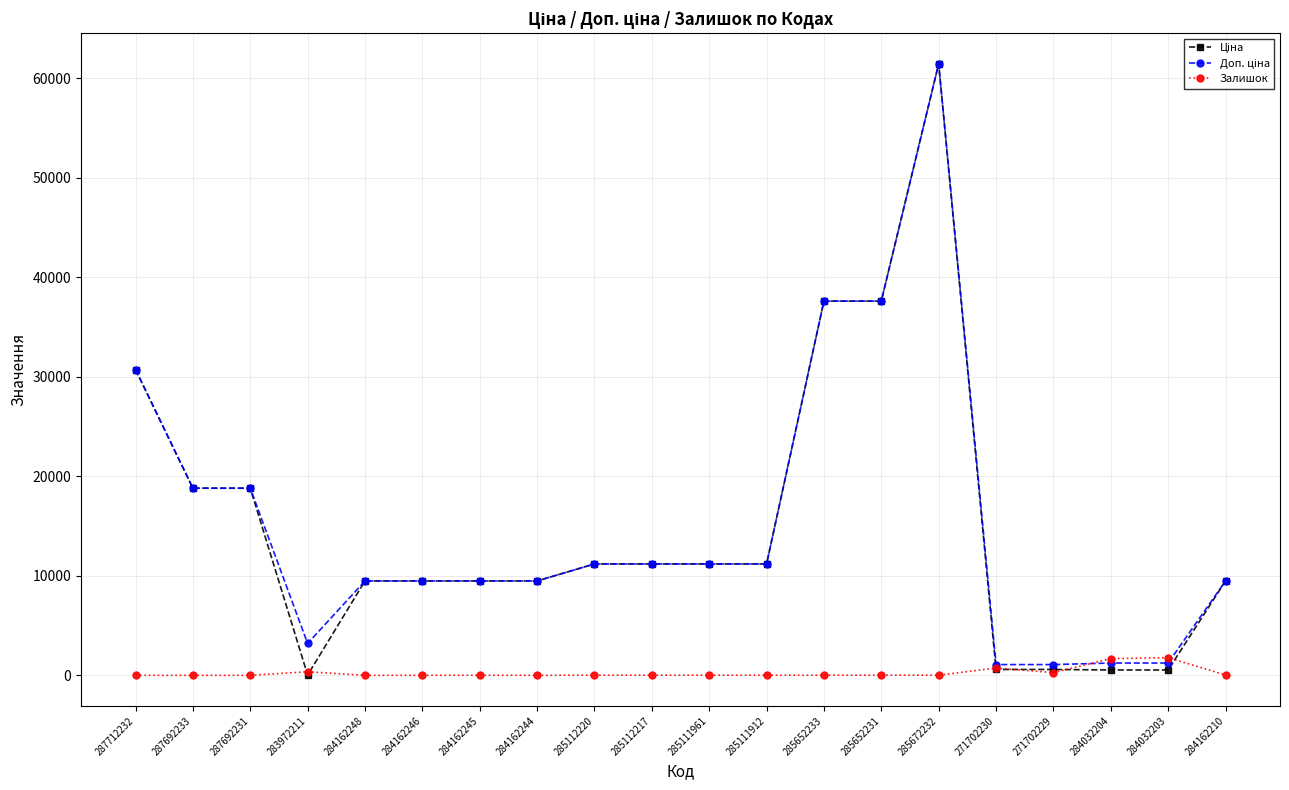

What is the label of the 14th point from the right?

284162245